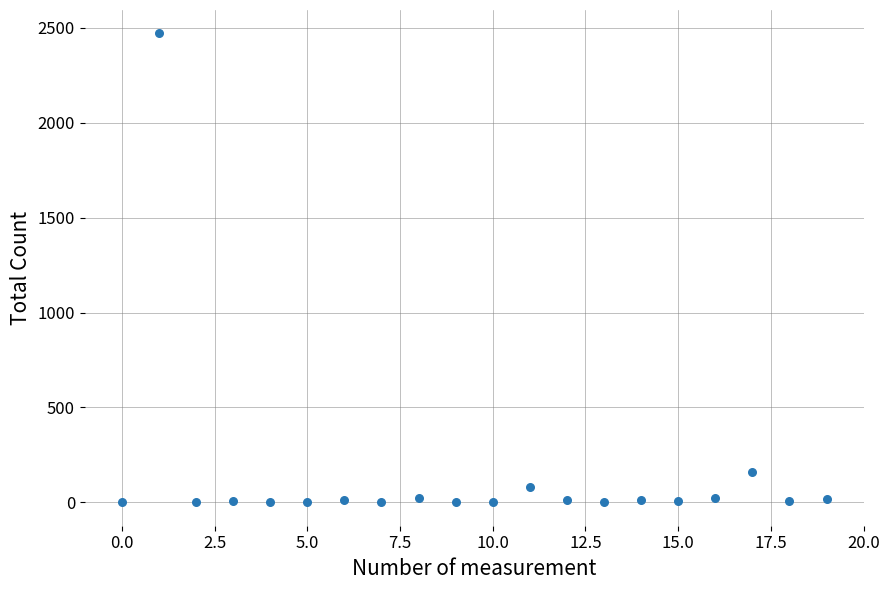

What is the range of Y values (max minus min)?

2471